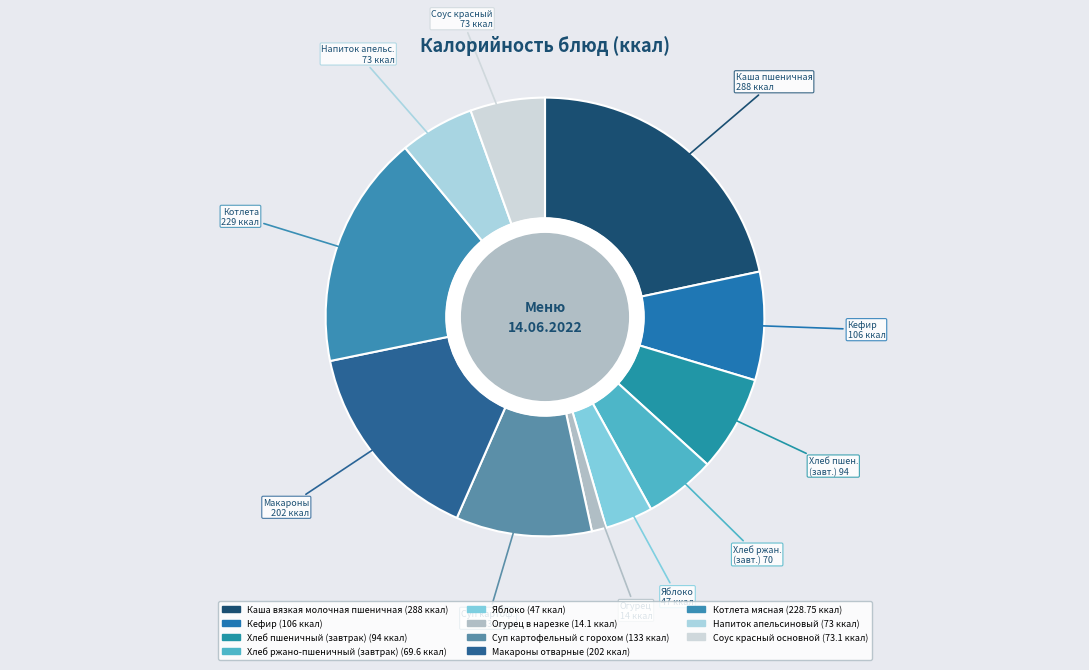

To the nearest percent, what percentage of the pie is Напиток апельсиновый?

5%